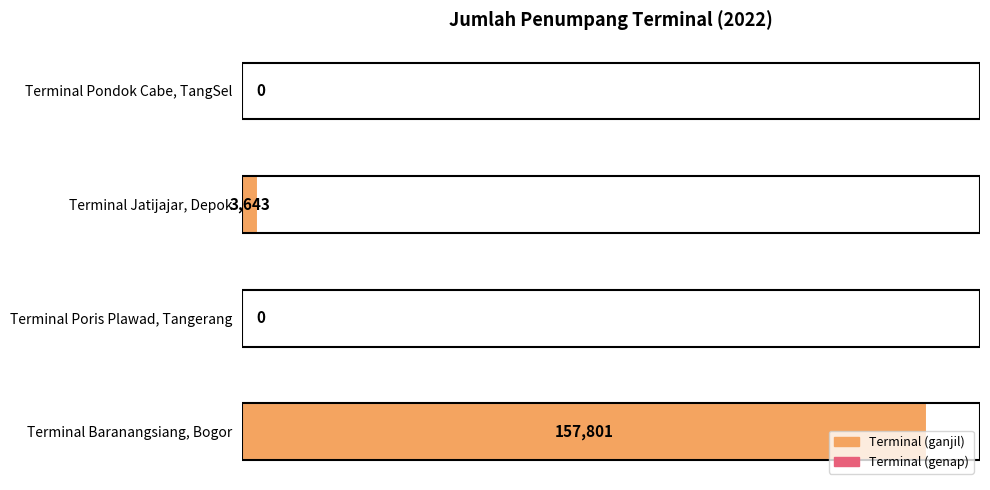

Which category has the highest value across all series?

Terminal Baranangsiang, Bogor